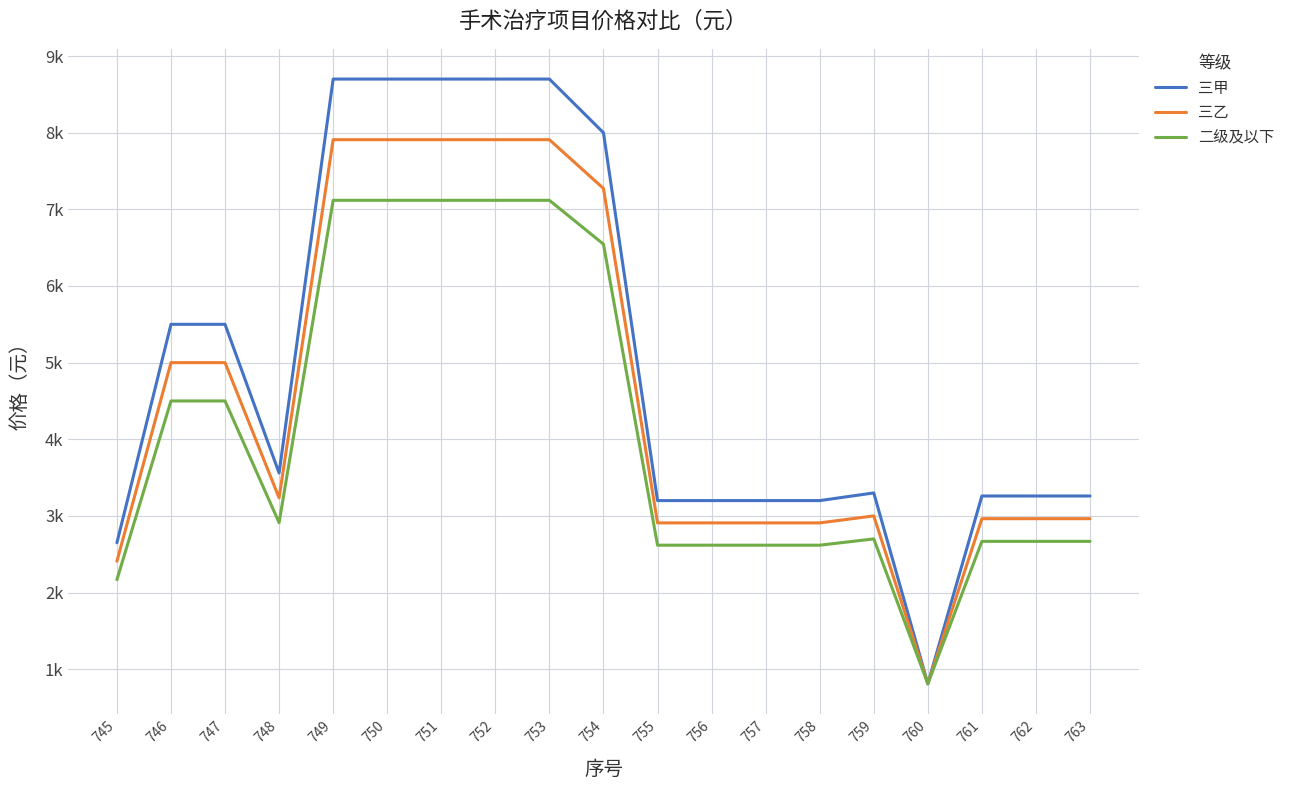

Rank the series by their maximum value, from highest to lowest.

三甲, 三乙, 二级及以下